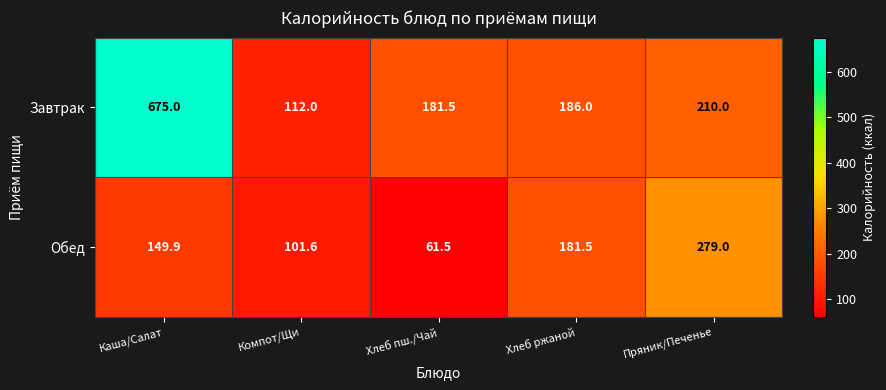

What is the average value of the Завтрак series?

272.9